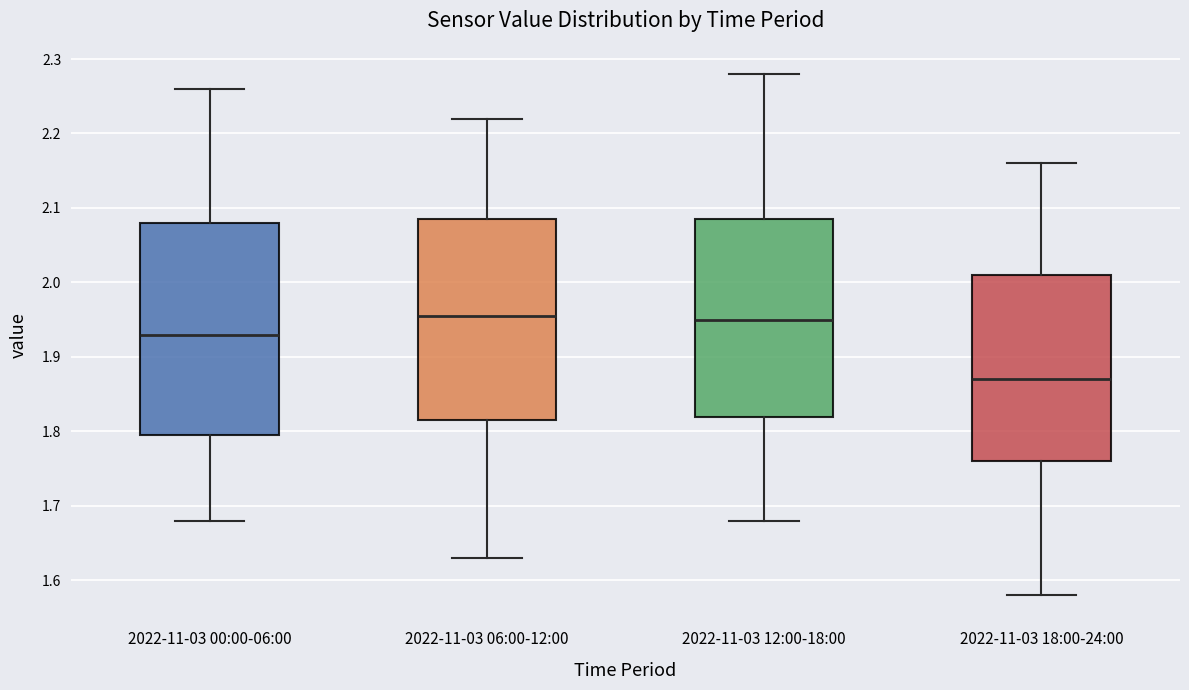

Reading left to right, transcribe this box plot: for each box, give where its median line is, the range the box spans, and where its two whiskers end, as read against the y-axis. The values are not printed on the chart, so give them approximately, as read against the axis.

2022-11-03 00:00-06:00: median 1.93, box 1.80 to 2.08, whiskers 1.68 to 2.26
2022-11-03 06:00-12:00: median 1.96, box 1.82 to 2.09, whiskers 1.63 to 2.22
2022-11-03 12:00-18:00: median 1.95, box 1.82 to 2.09, whiskers 1.68 to 2.28
2022-11-03 18:00-24:00: median 1.87, box 1.76 to 2.01, whiskers 1.58 to 2.16